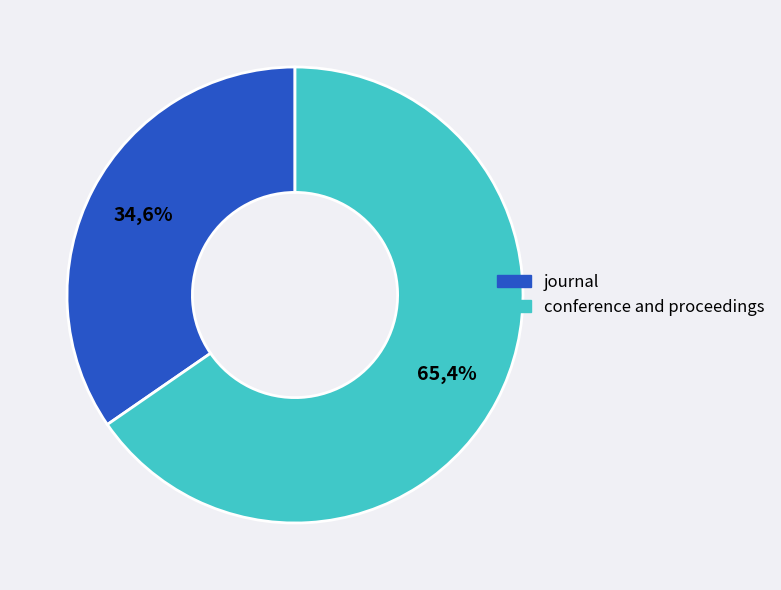

Combined, what portion of the pie is conference and proceedings and journal?

100.0%